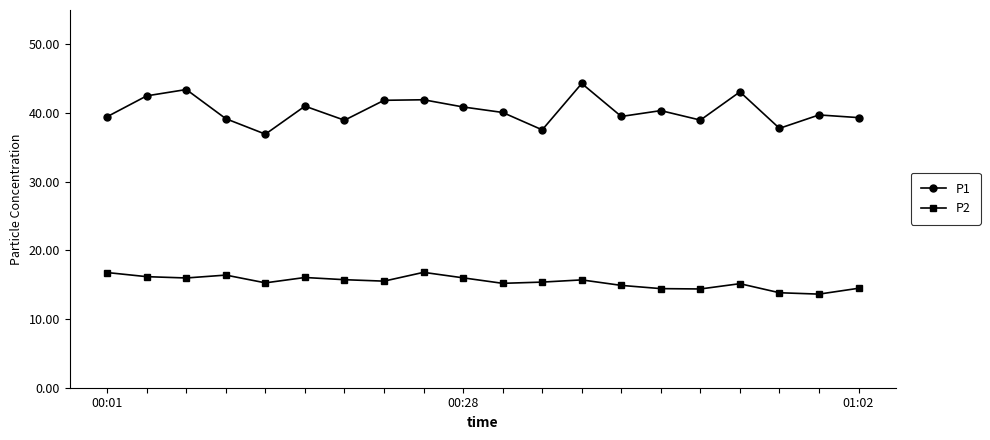

Which series has the widest spread of values?

P1